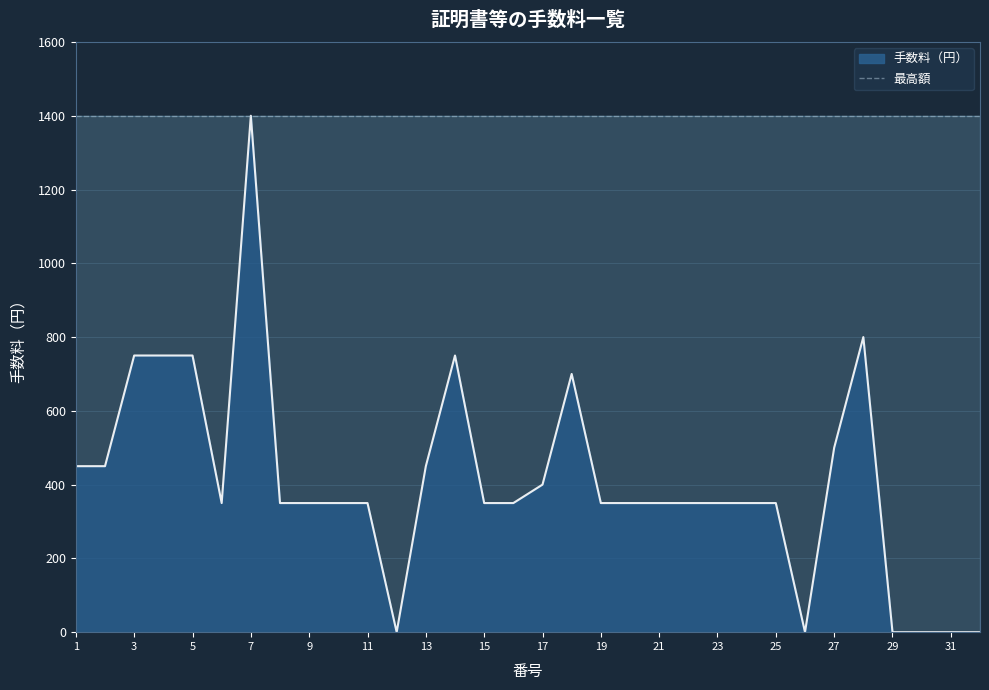

How many positive values are there?

26